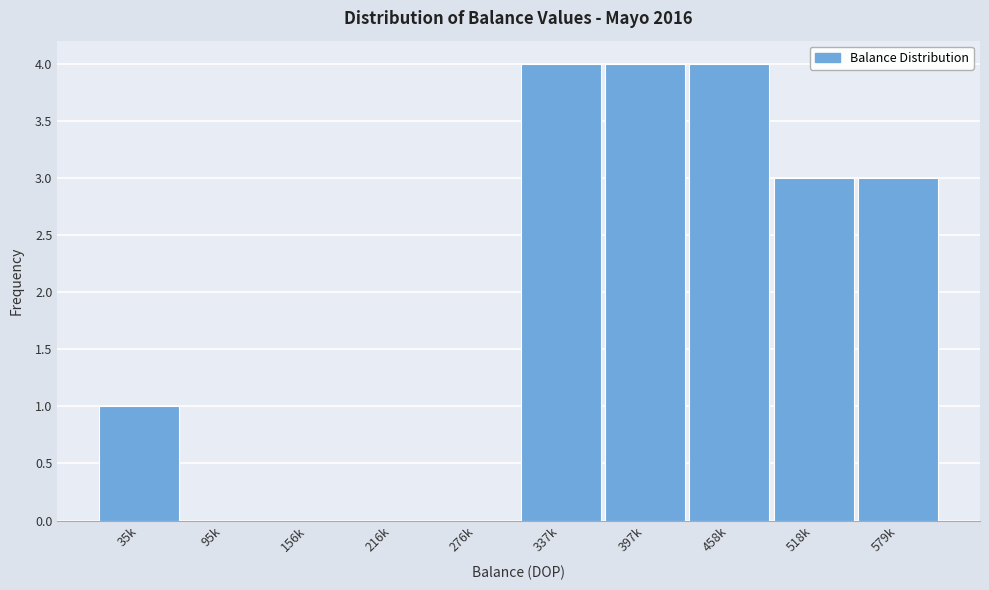

Reading left to right, list all the values displayed in this chart.

35k=1	95k=0	156k=0	216k=0	276k=0	337k=4	397k=4	458k=4	518k=3	579k=3